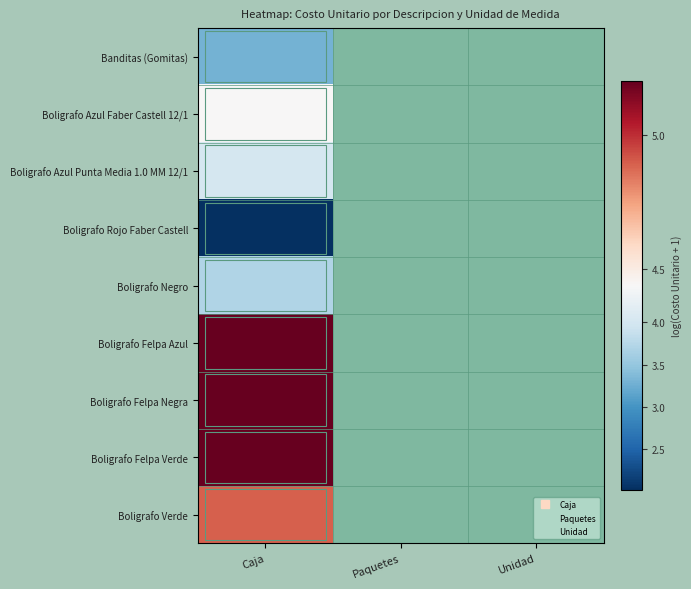

Rank the series by their maximum value, from highest to lowest.

Boligrafo Felpa Azul, Boligrafo Felpa Negra, Boligrafo Felpa Verde, Boligrafo Verde, Boligrafo Azul Faber Castell 12/1, Boligrafo Azul Punta Media 1.0 MM 12/1, Boligrafo Negro, Banditas (Gomitas), Boligrafo Rojo Faber Castell